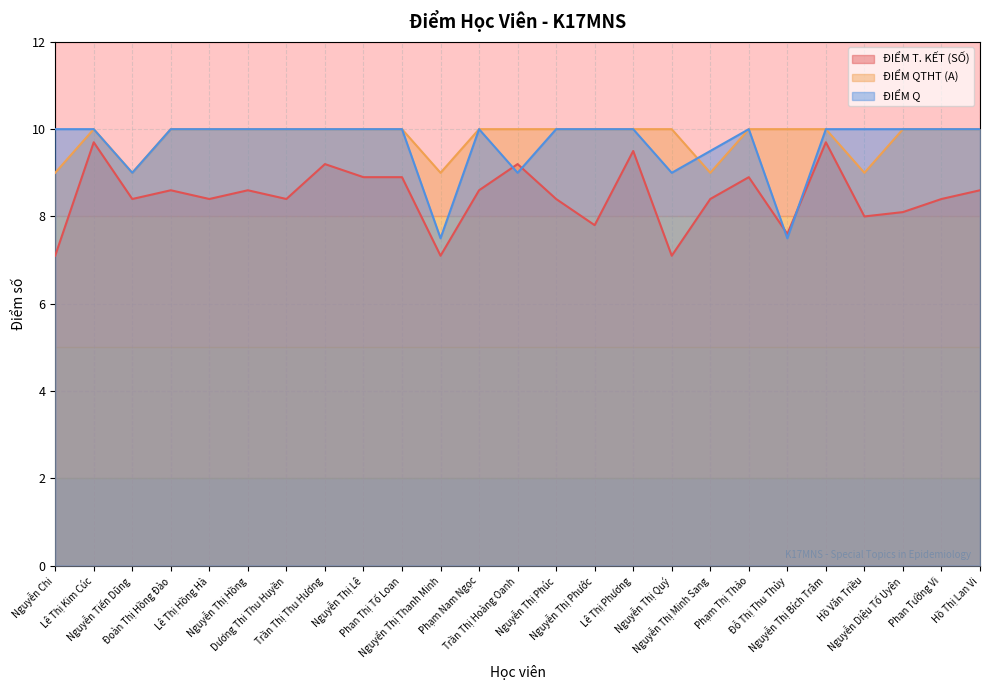

What is the average value of the ĐIỂM T. KẾT (SỐ) series?

8.5